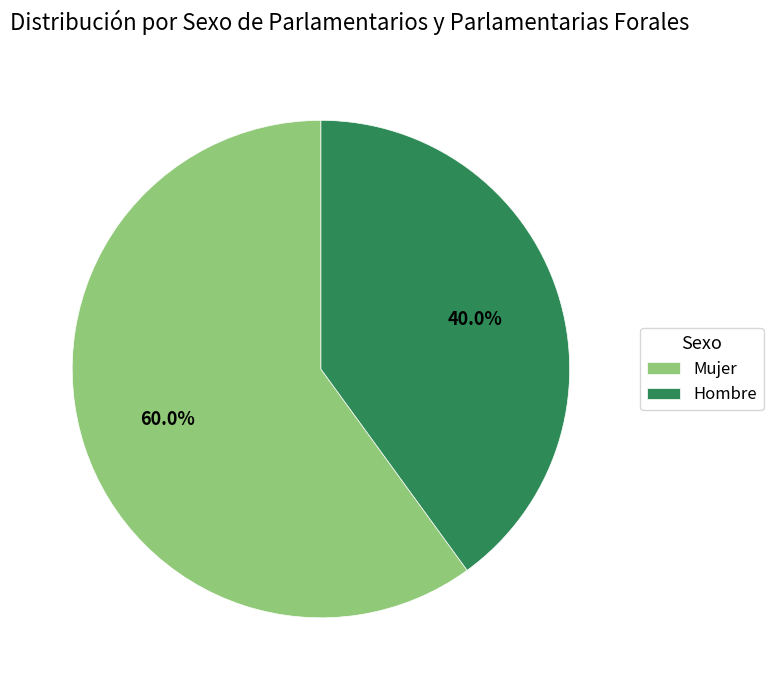

What is the largest slice in the pie chart?

Mujer